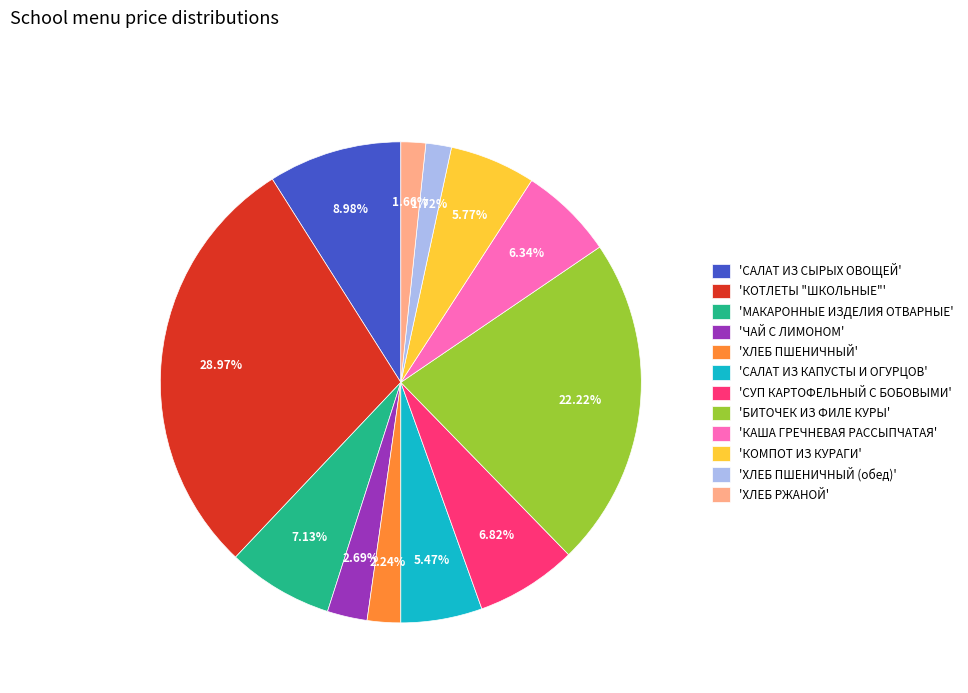

Combined, do 'КОТЛЕТЫ "ШКОЛЬНЫЕ"' and 'СУП КАРТОФЕЛЬНЫЙ С БОБОВЫМИ' account for over 50%?

No